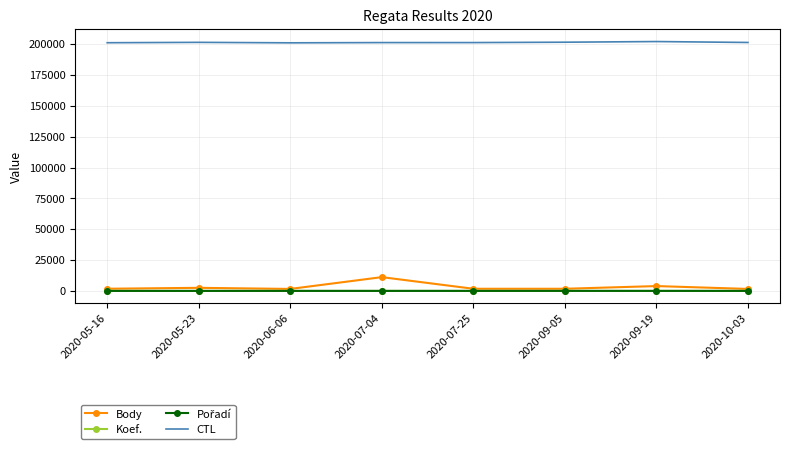

True or false: Koef. and CTL cross at least once.

False